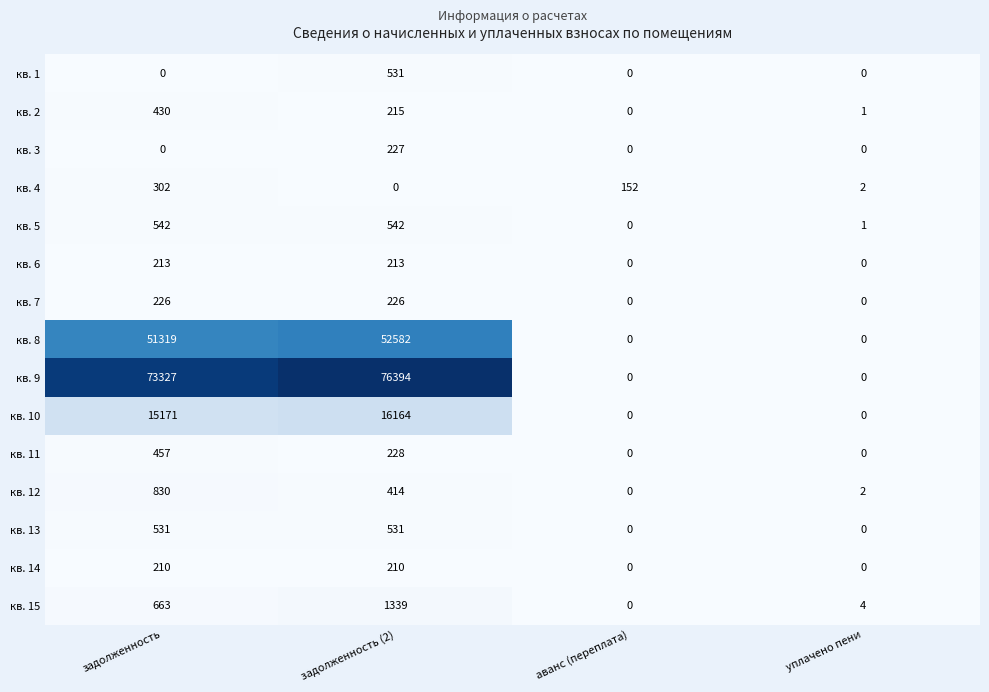

True or false: кв. 13 has a value of 531 at задолженность (2).

True